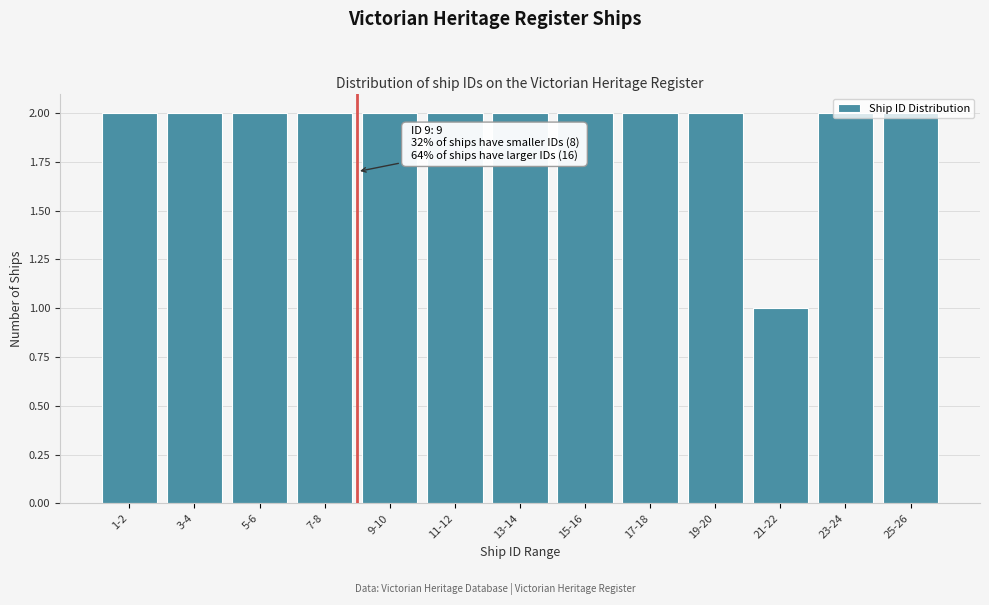

What is the label of the 9th bar from the right?

9-10